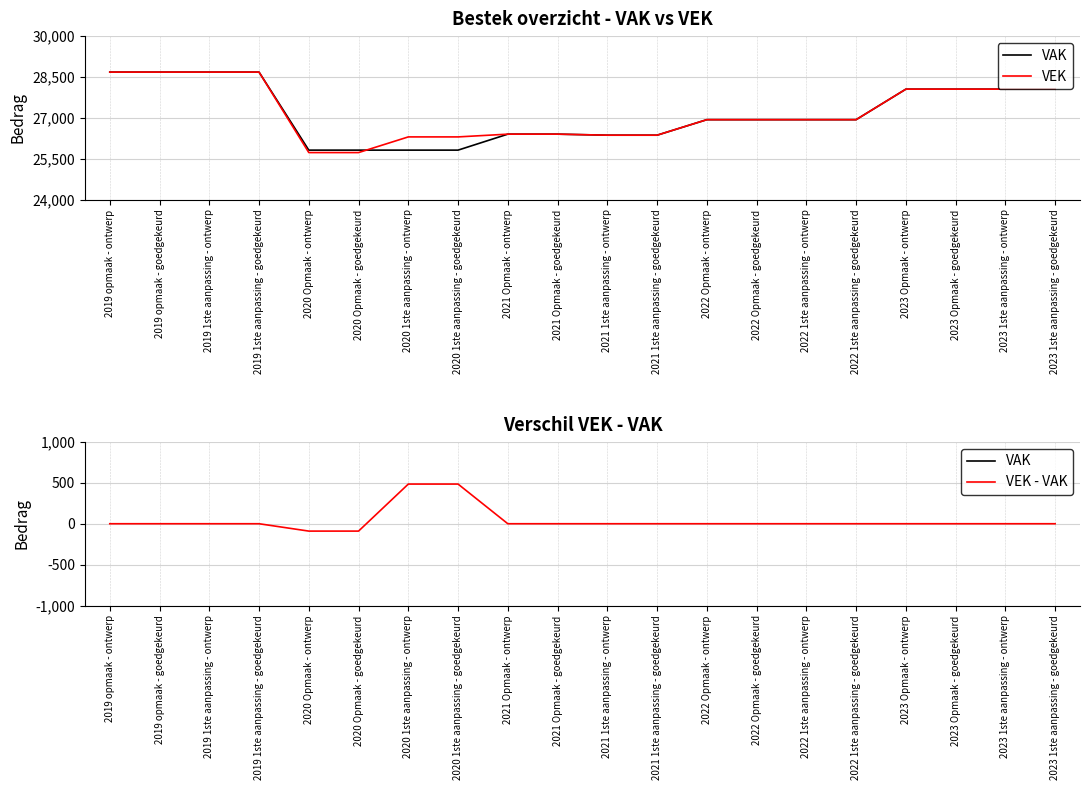

Reading left to right, list all the values displayed in this chart.

VAK: 28680	28680	28680	28680	25818	25818	25818	25818	26404	26404	26366	26366	26935	26935	26935	26935	28054	28054	28054	28054
VEK: 28680	28680	28680	28680	25728	25728	26303	26303	26404	26404	26366	26366	26935	26935	26935	26935	28054	28054	28054	28054
VEK - VAK: 0	0	0	0	-90	-90	485	485	0	0	0	0	0	0	0	0	0	0	0	0